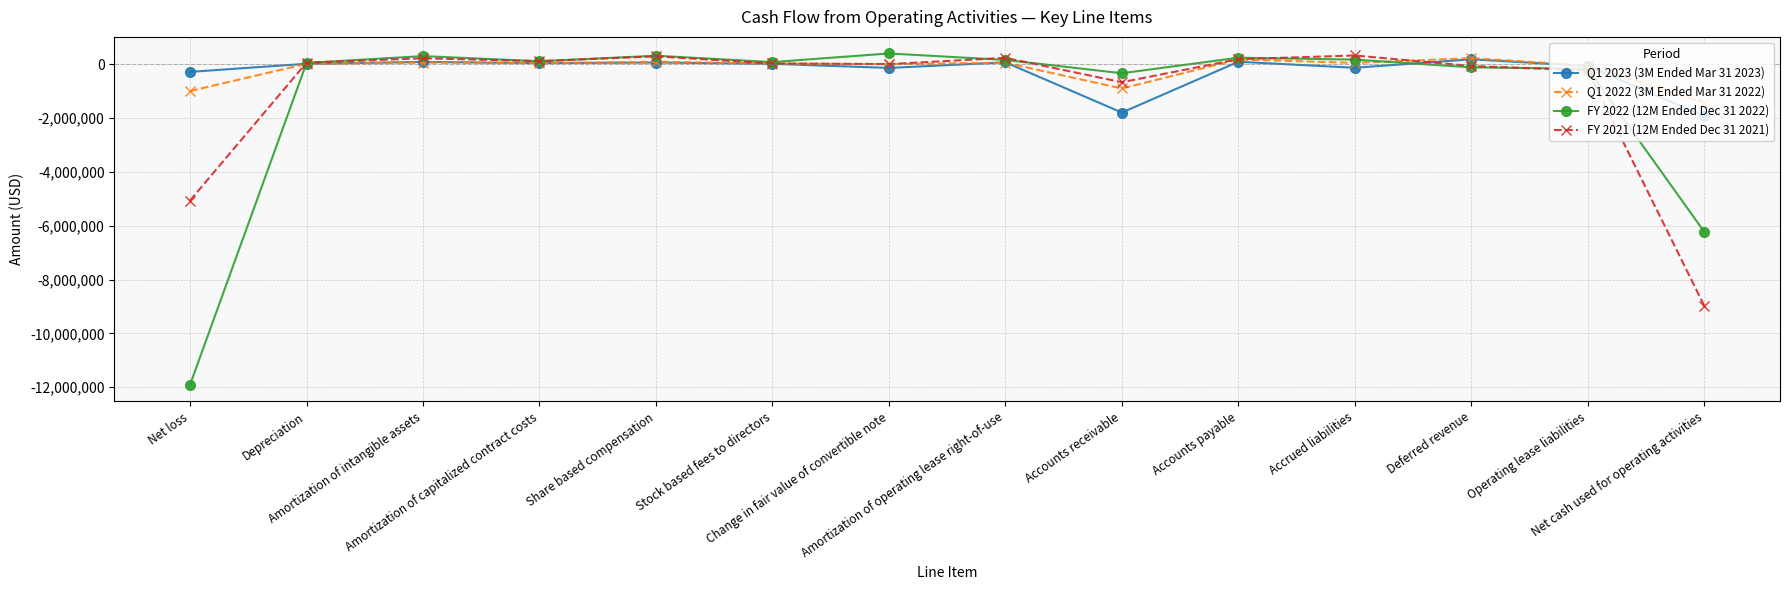

Count the number of categories in the chart.

14